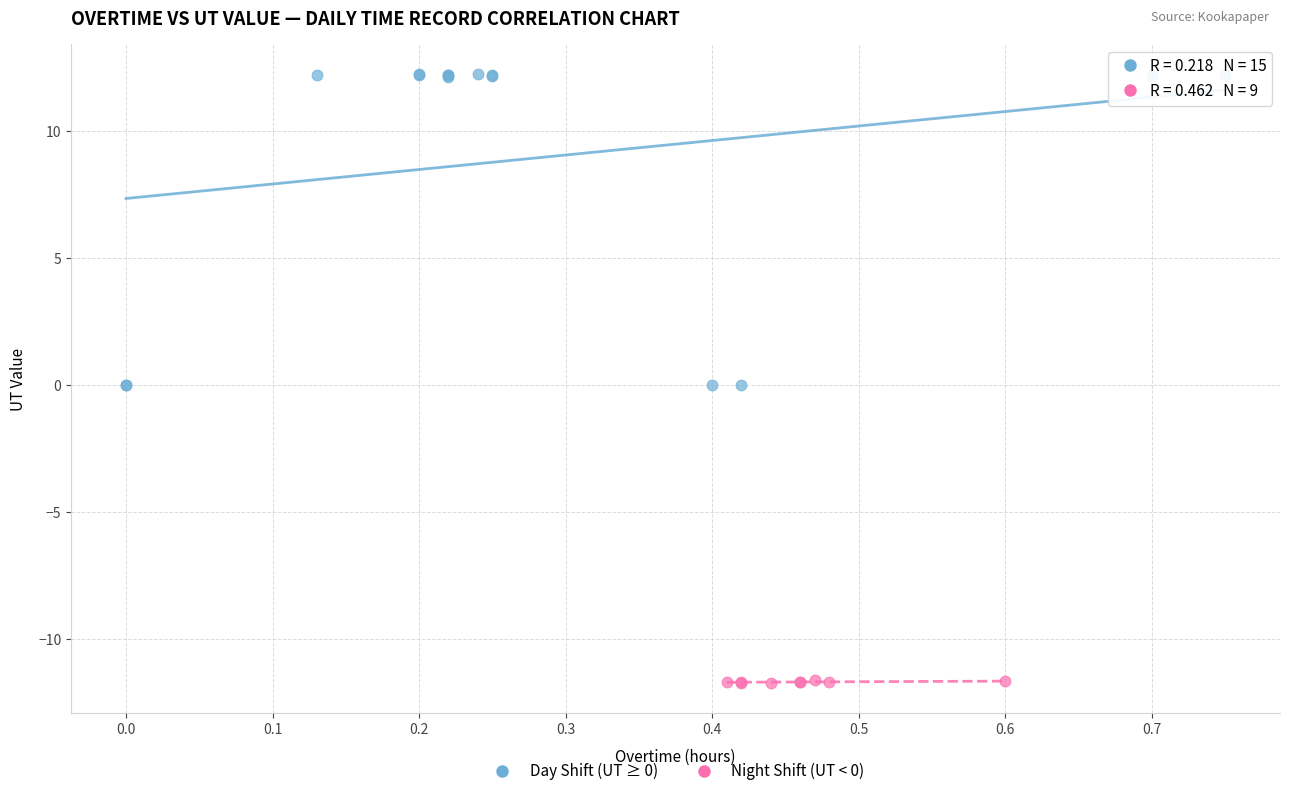

Which series has the widest spread of Y values?

Day Shift (UT ≥ 0)